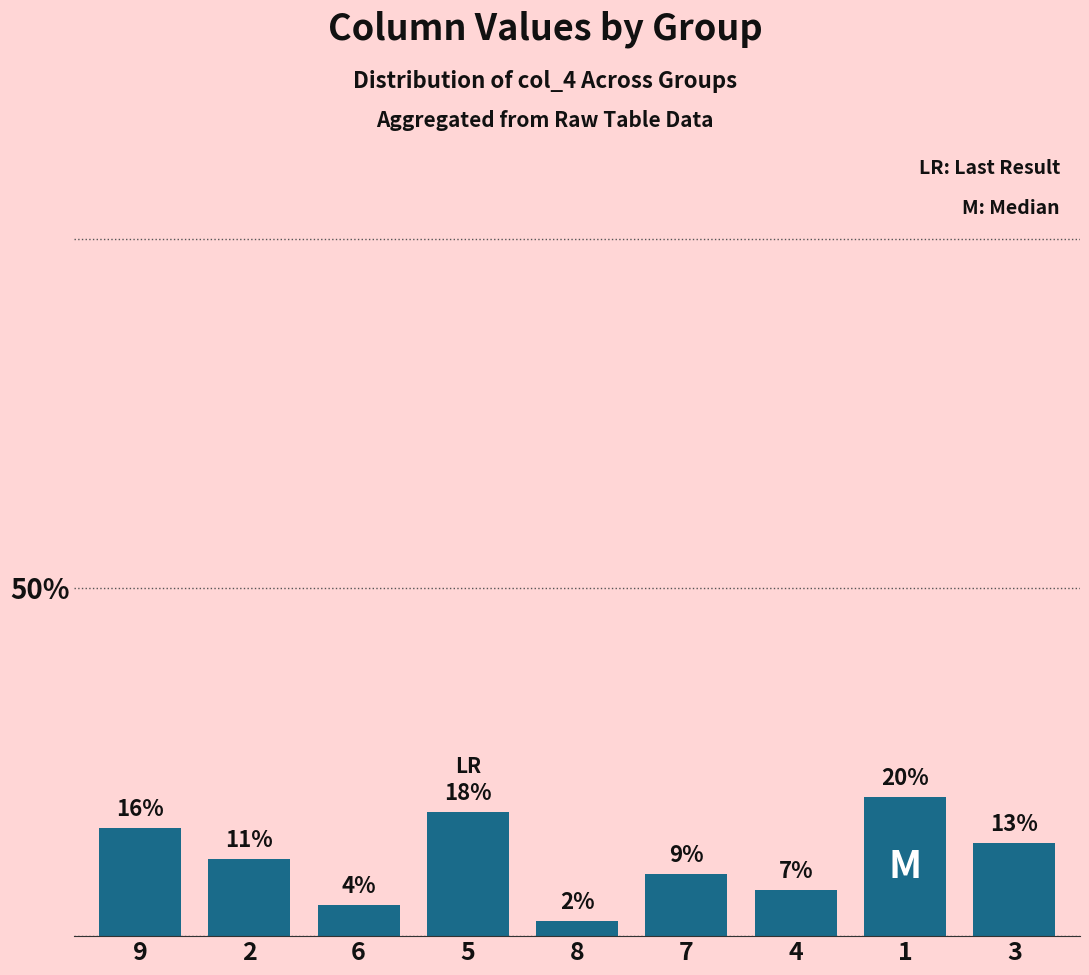

How many bars are there in total?

9